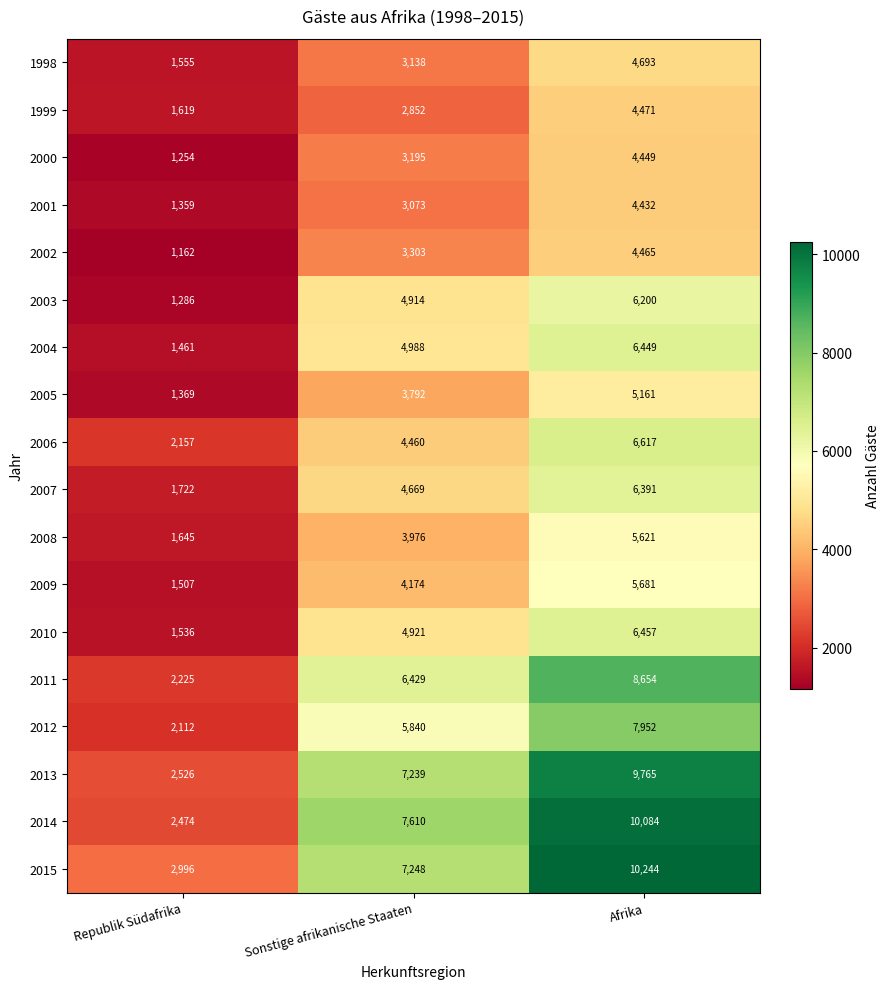

How many 2004 values are between 1461 and 6449?

3